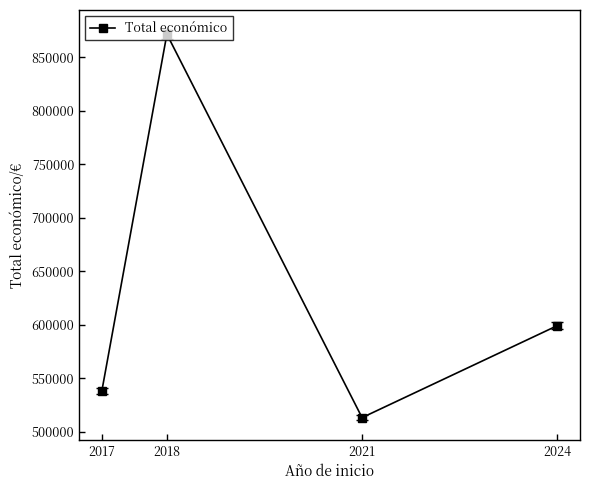

Rank the categories by value from lowest to highest.

2021, 2017, 2024, 2018